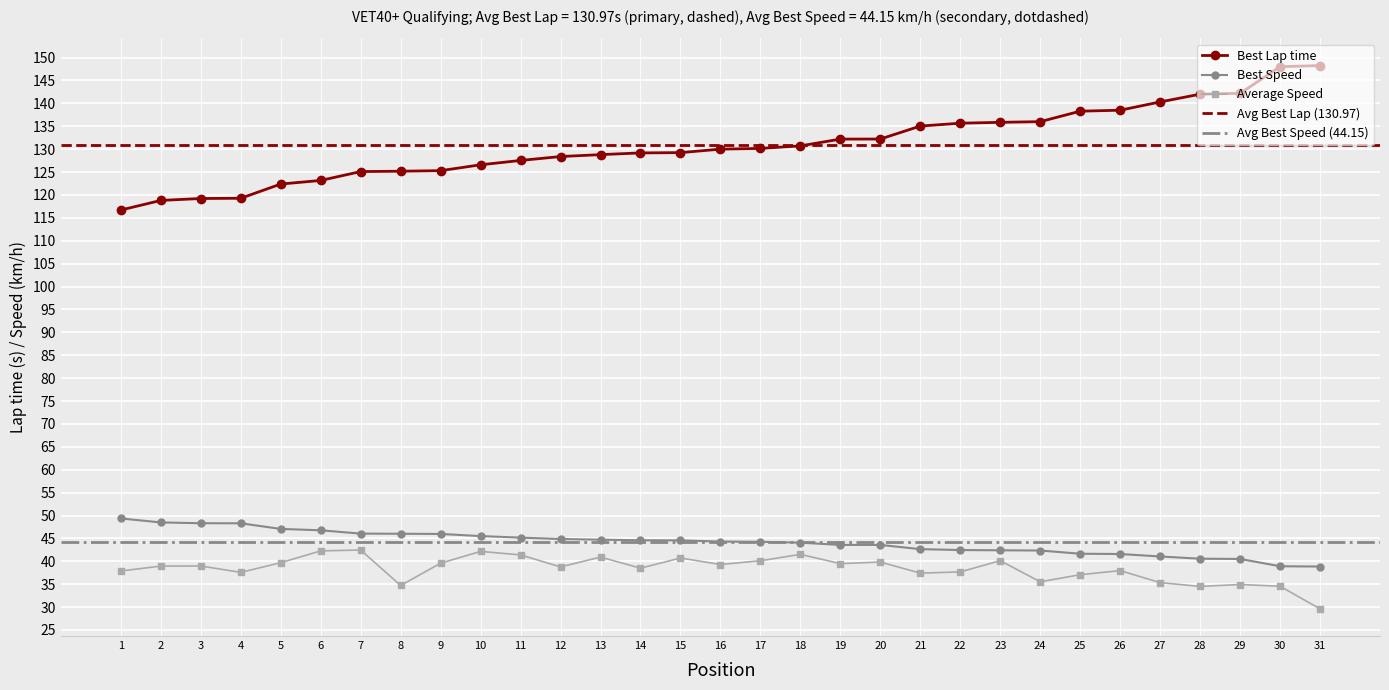

What is the difference between the Average Speed values at 14 and 13?

2.4